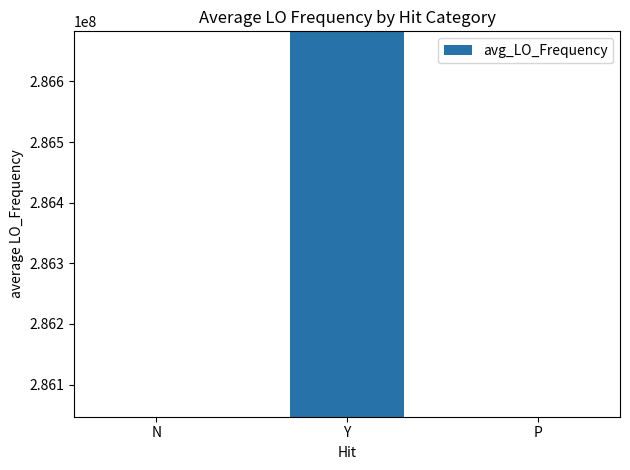

Which has a higher value, Y or N?

Y